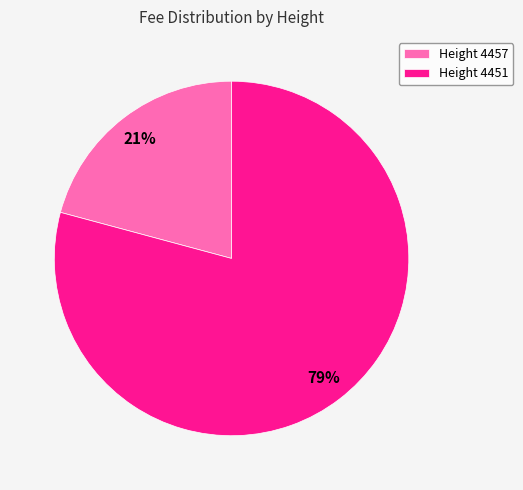

Which slice is the smallest?

Height 4457